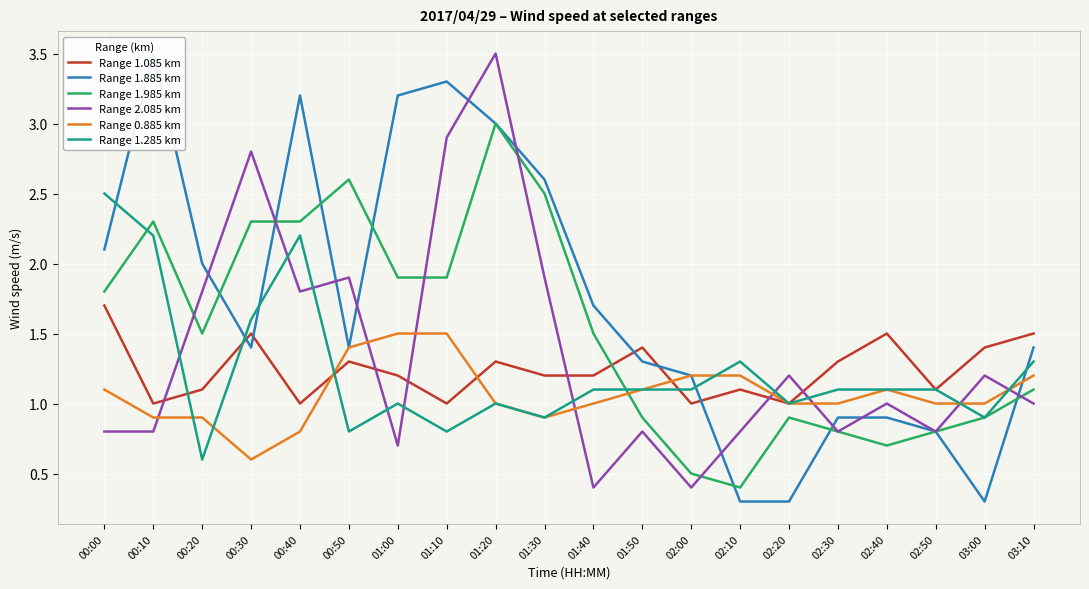

The Range 1.085 km series shows 2.2 at 01:30. True or false?

False